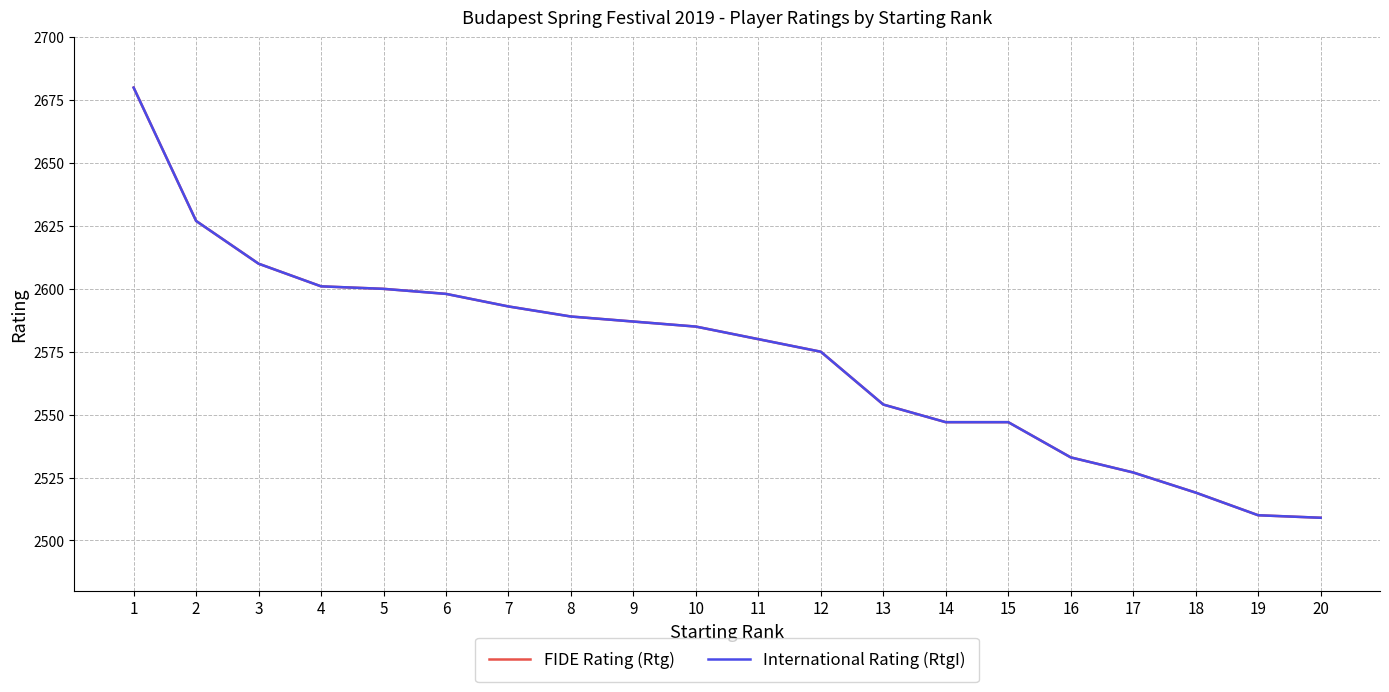

Does the chart display data point markers on the line(s)?

No